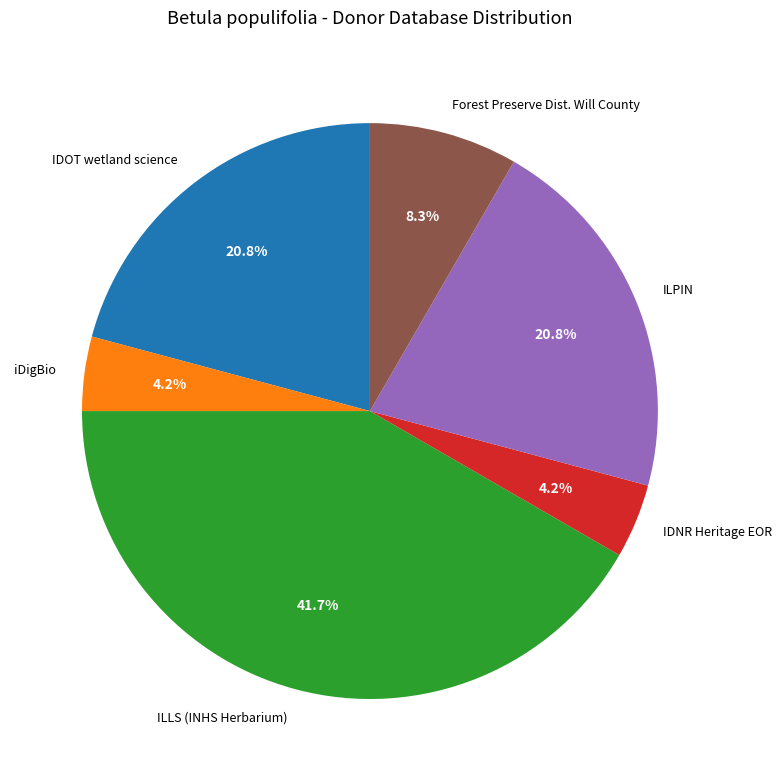

Combined, what portion of the pie is Forest Preserve Dist. Will County and IDNR Heritage EOR?

12.5%